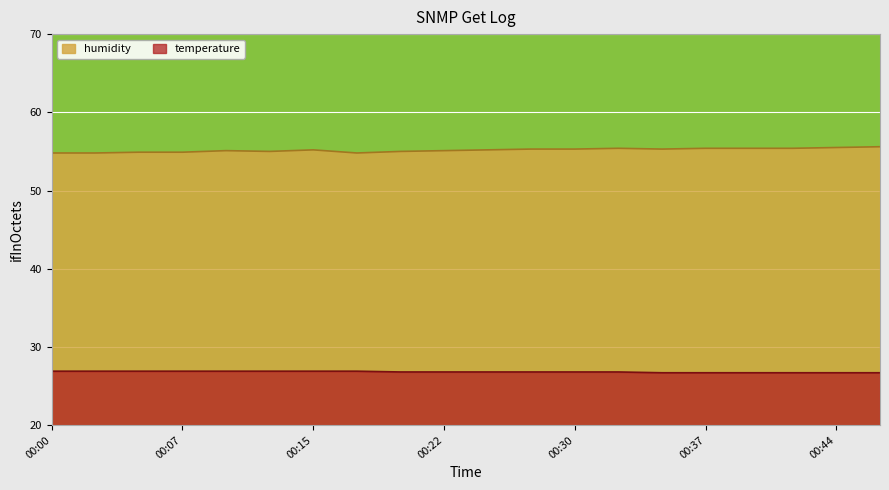

Which category has the lowest value in the temperature series?

00:35